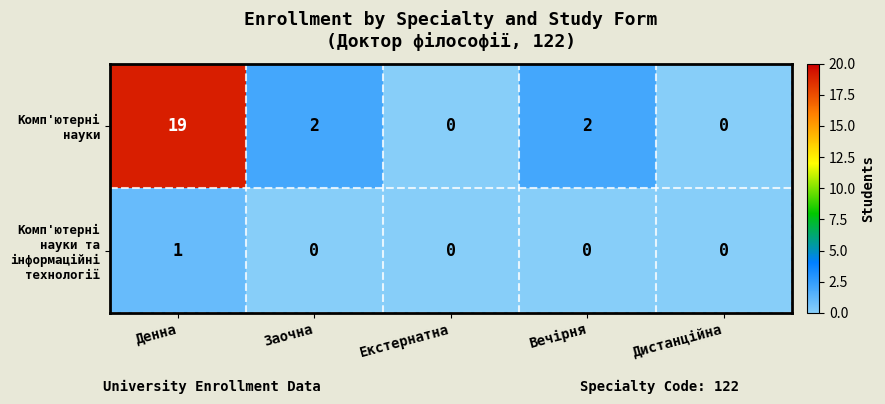

How many Комп'ютерні науки values are between 0 and 2?

4